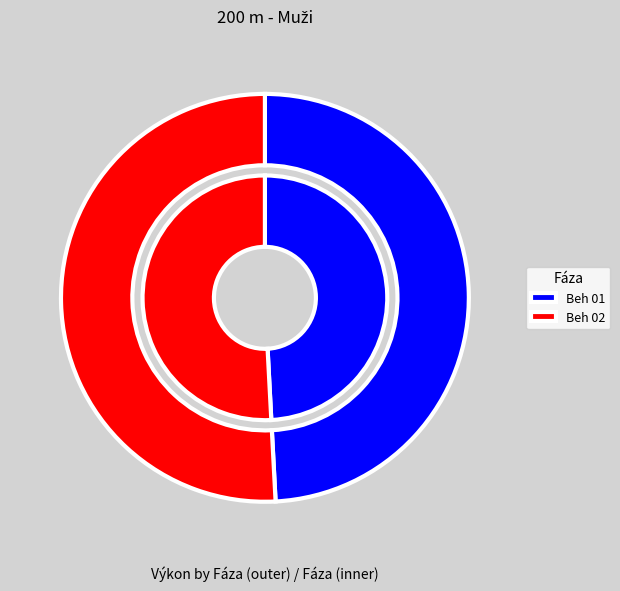

Which category has the smallest portion of the pie?

Beh 01